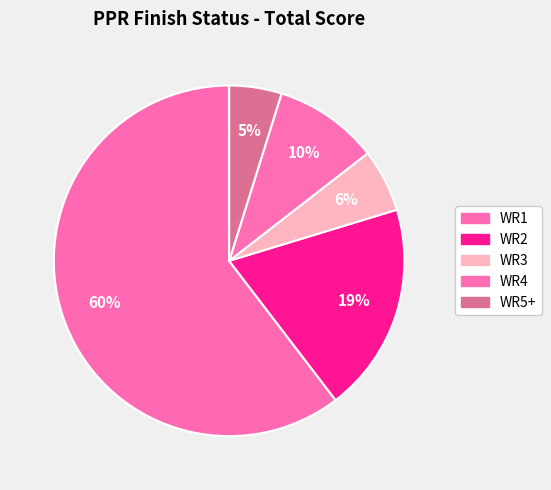

How many segments does this pie chart have?

5